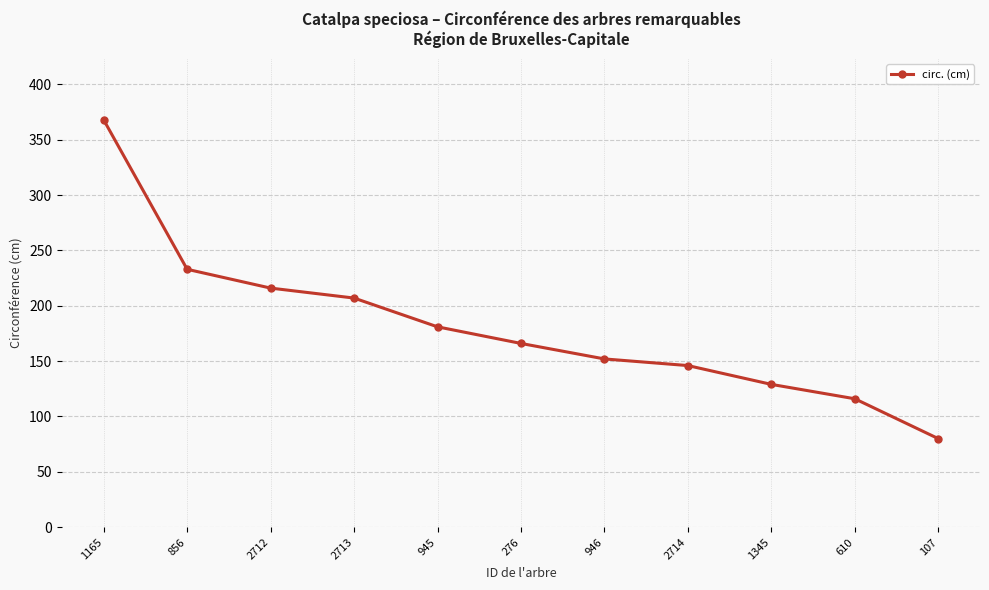

What is the label of the 2nd point from the left?

856